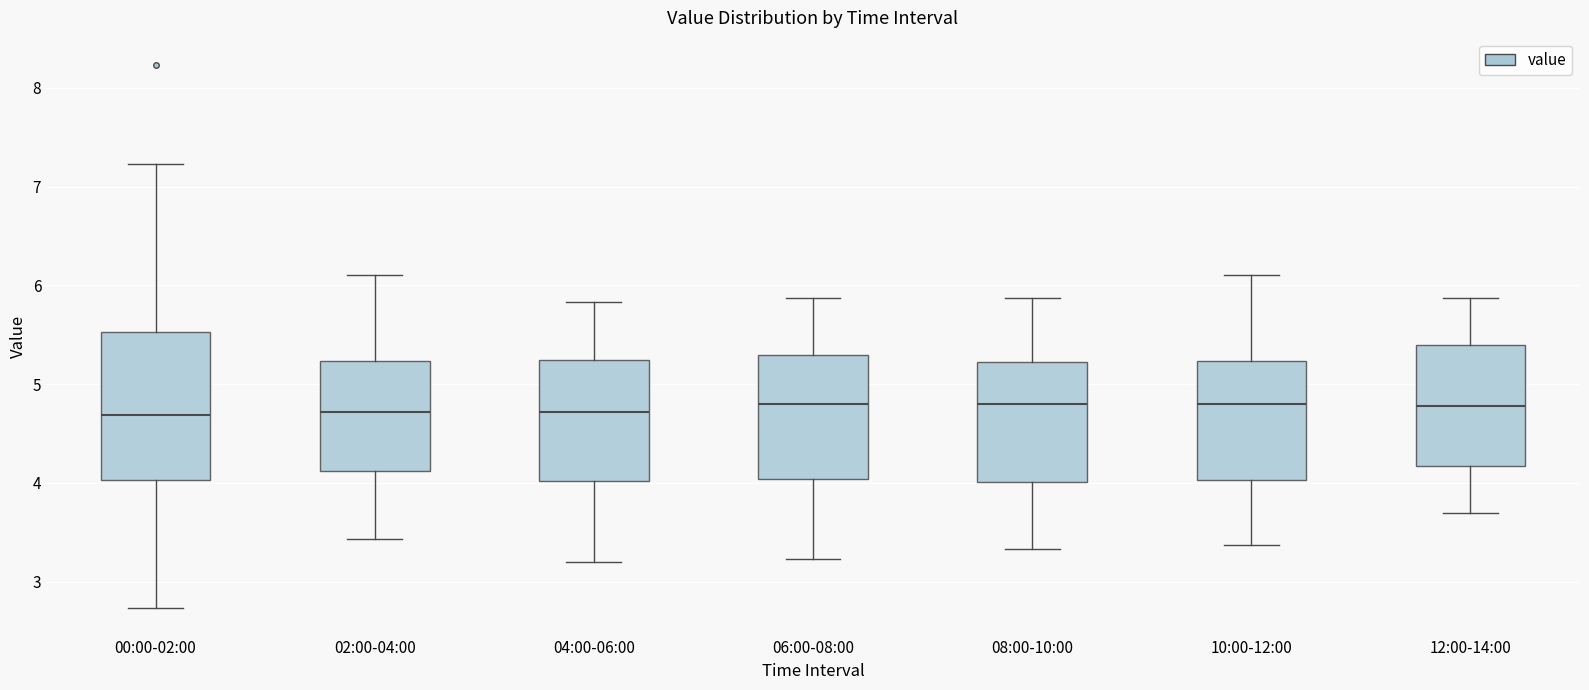

Which box is the tallest, from its lower edge to its upper edge?

00:00-02:00